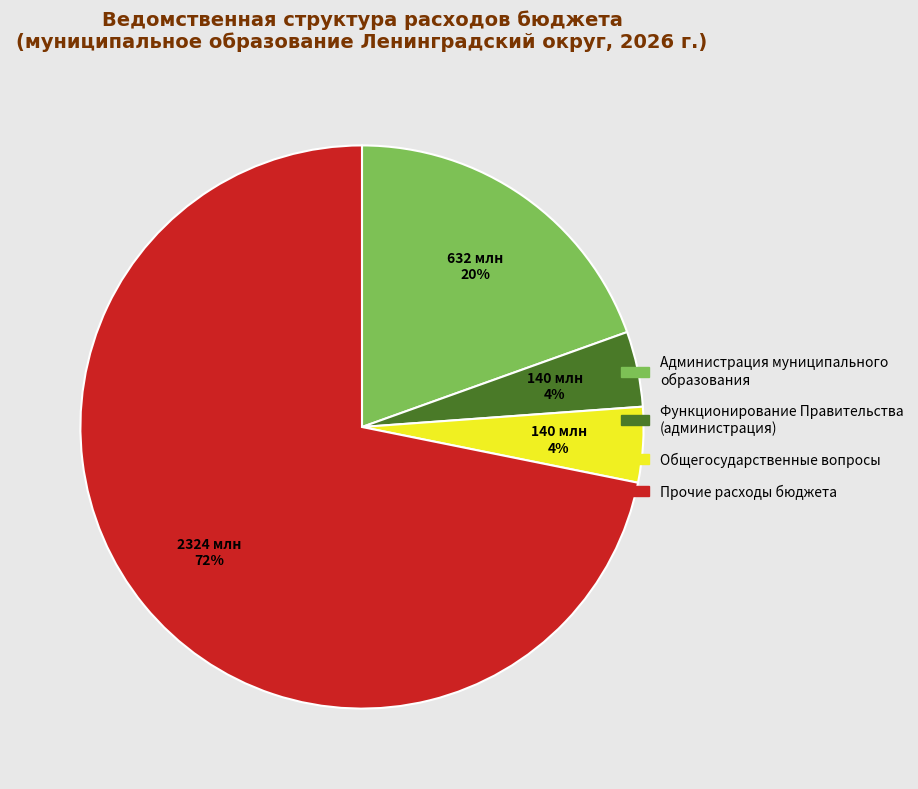

What is the ratio of the value at Функционирование Правительства (администрация) to the value at Общегосударственные вопросы?

1.0